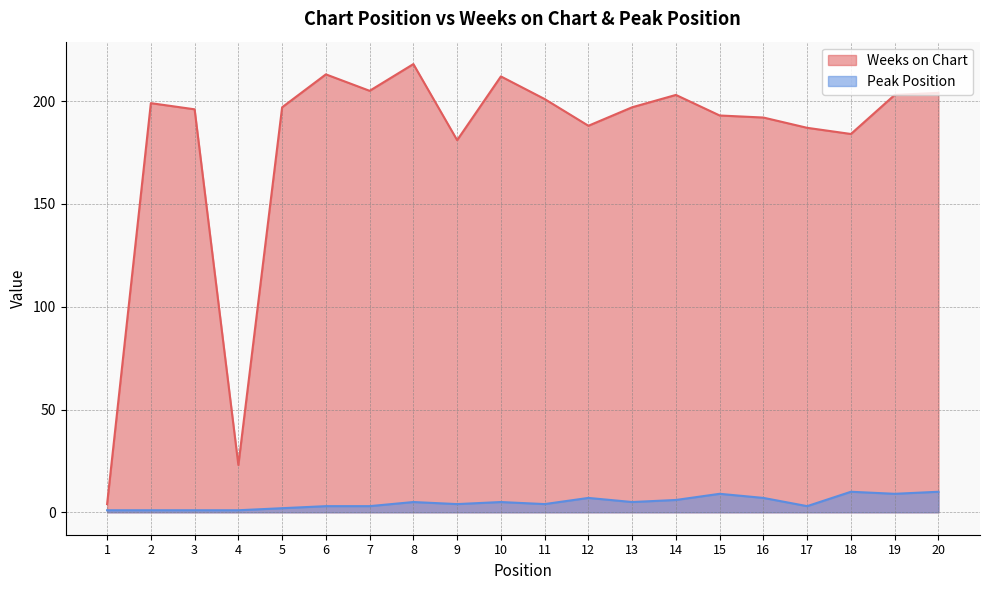

What is the value of the Peak Position point at the 2nd from the left?

1